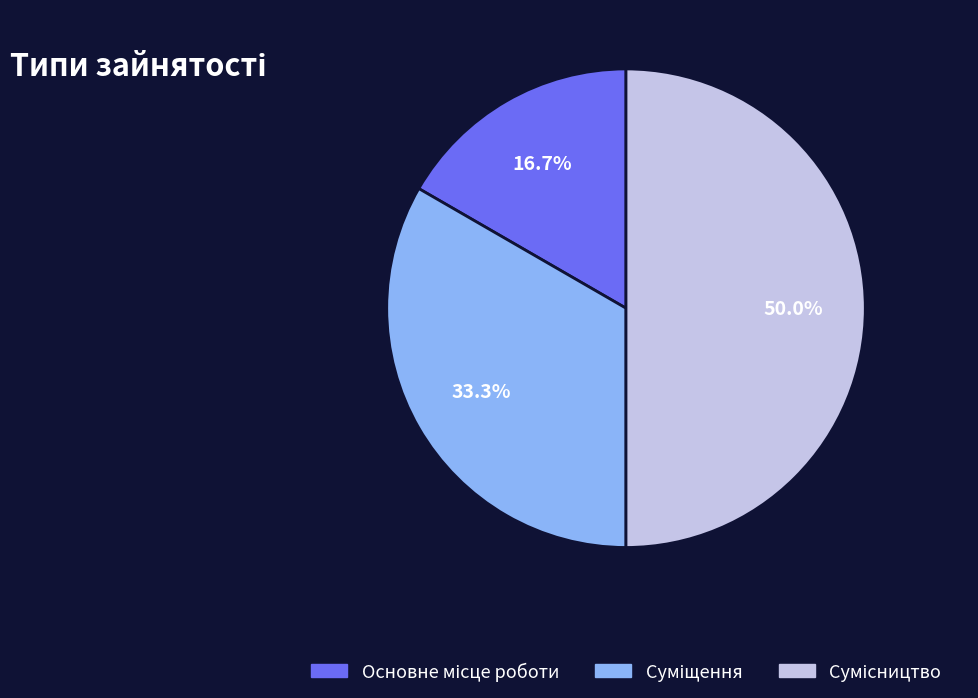

How many slices are in this pie chart?

3